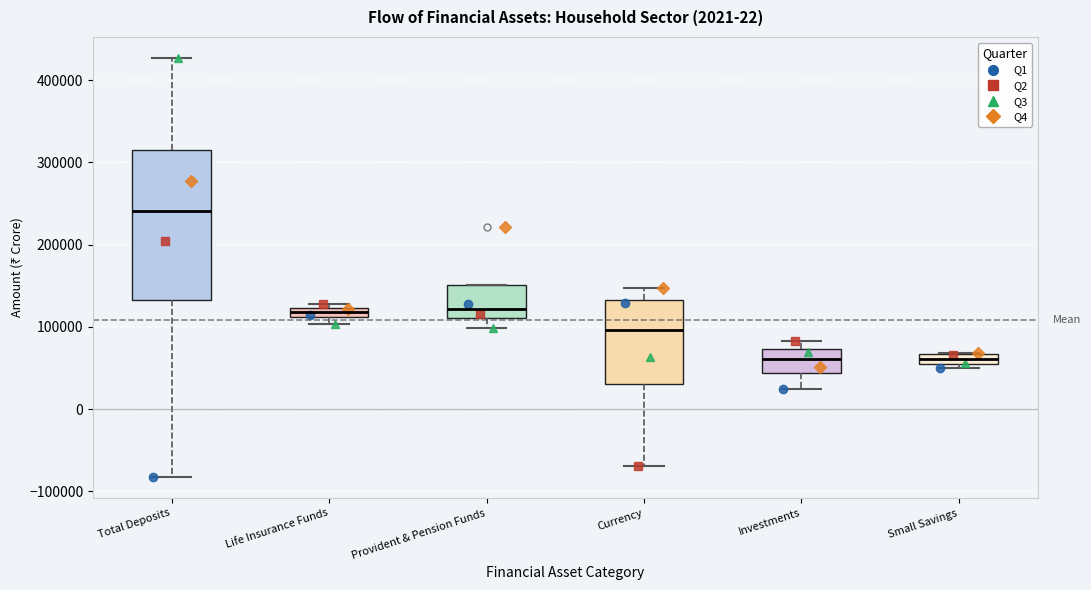

Which box is the tallest, from its lower edge to its upper edge?

Total Deposits